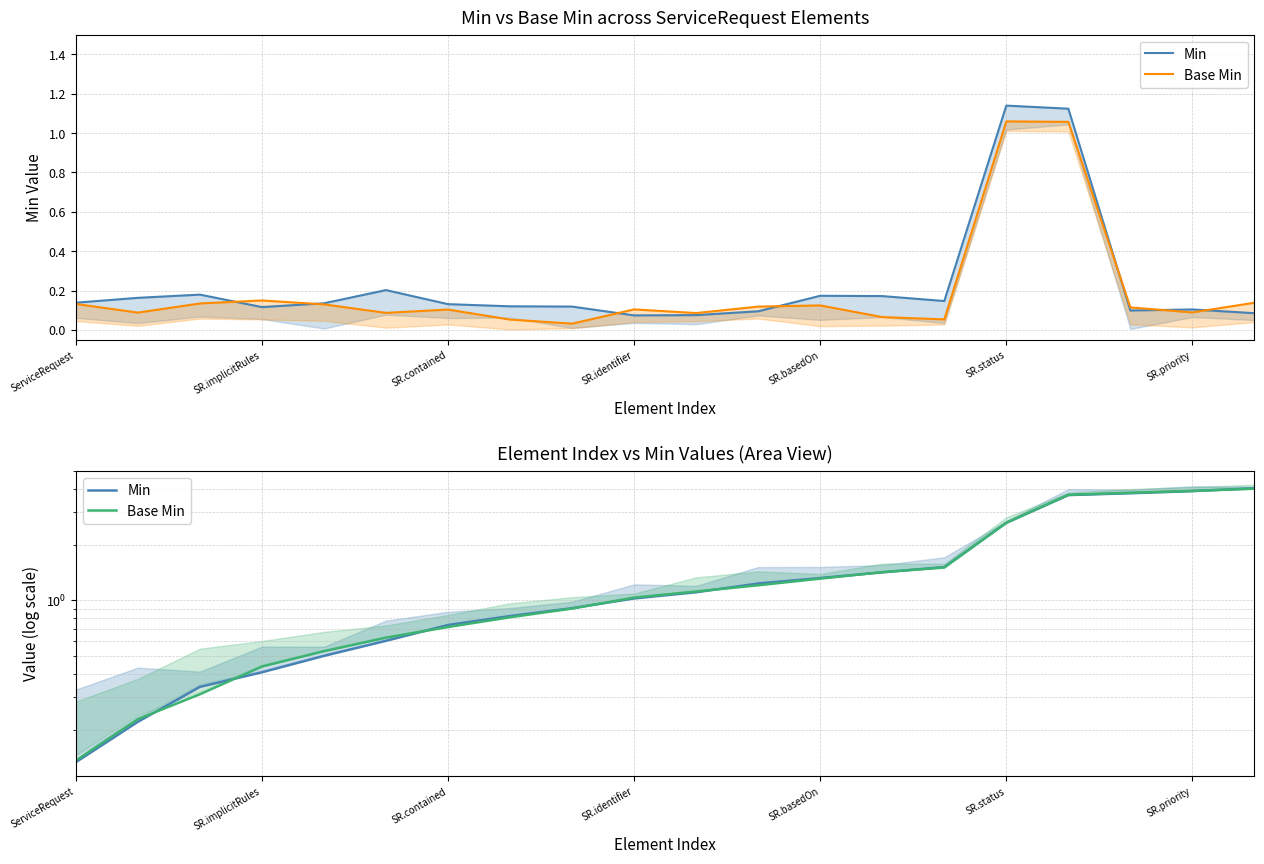

What is the difference between the maximum and minimum values in the Base Min series?

3.9